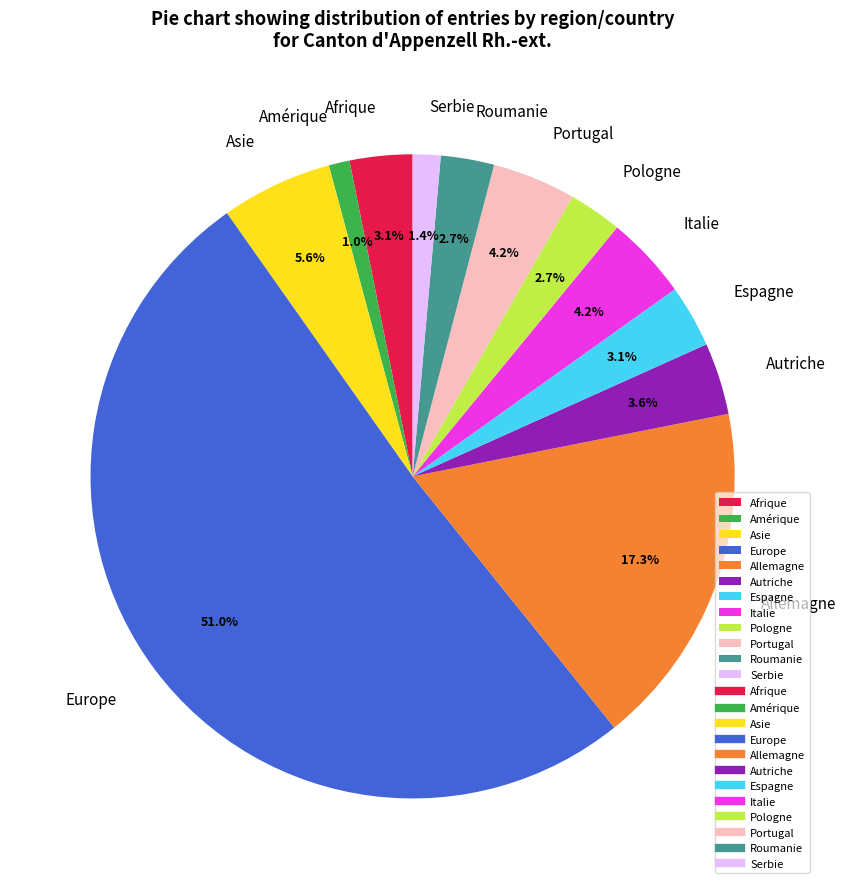

Which slice is the largest?

Europe